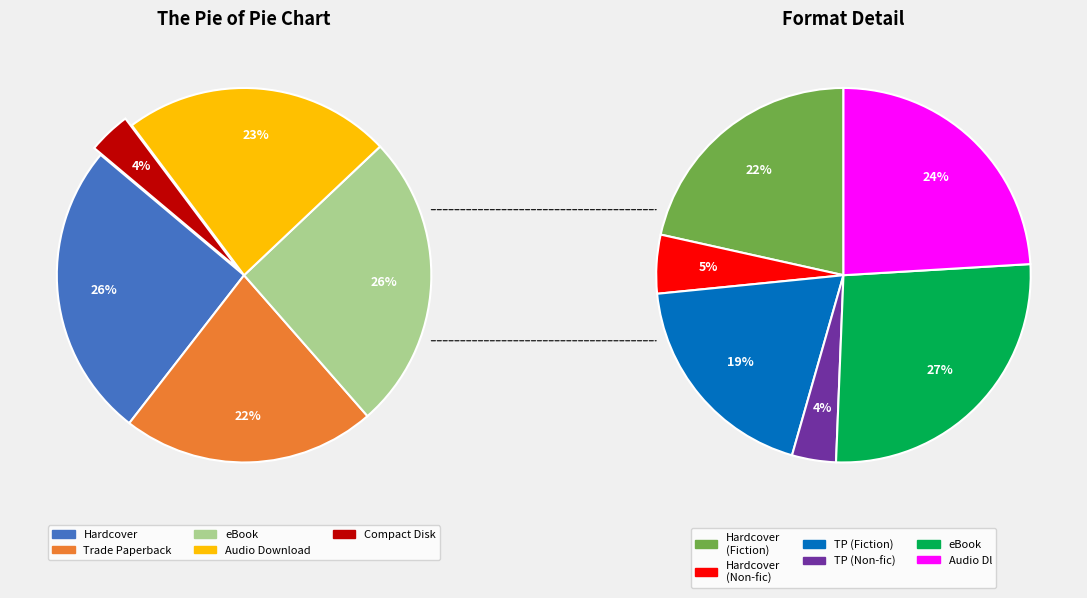

How many slices are in this pie chart?

5